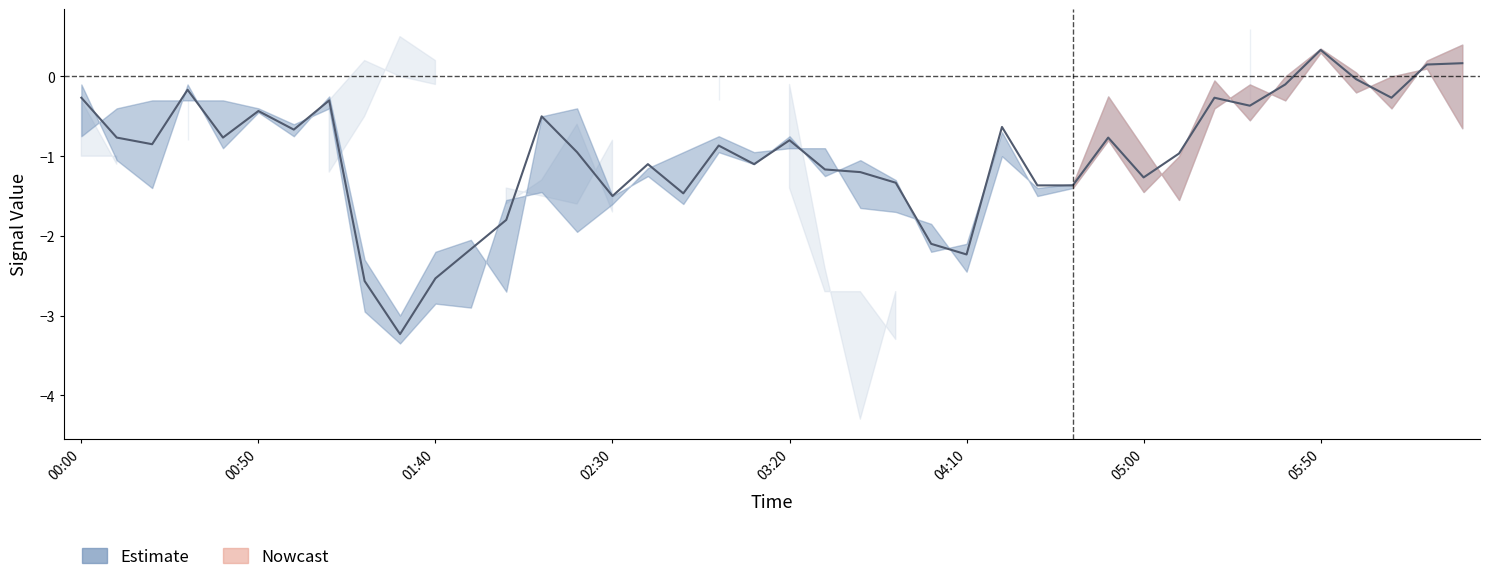

Is it true that the value at 05:00 is -1.7?

False